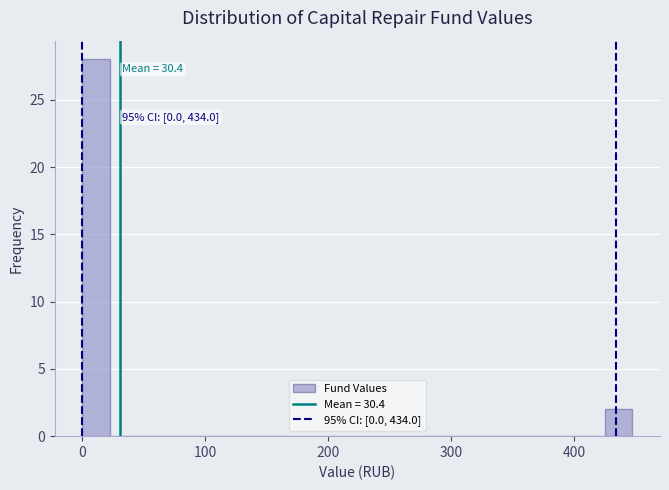

Around what value on the x-axis is the tallest bar? Give the approximate position of its centre, as read against the axis.

10